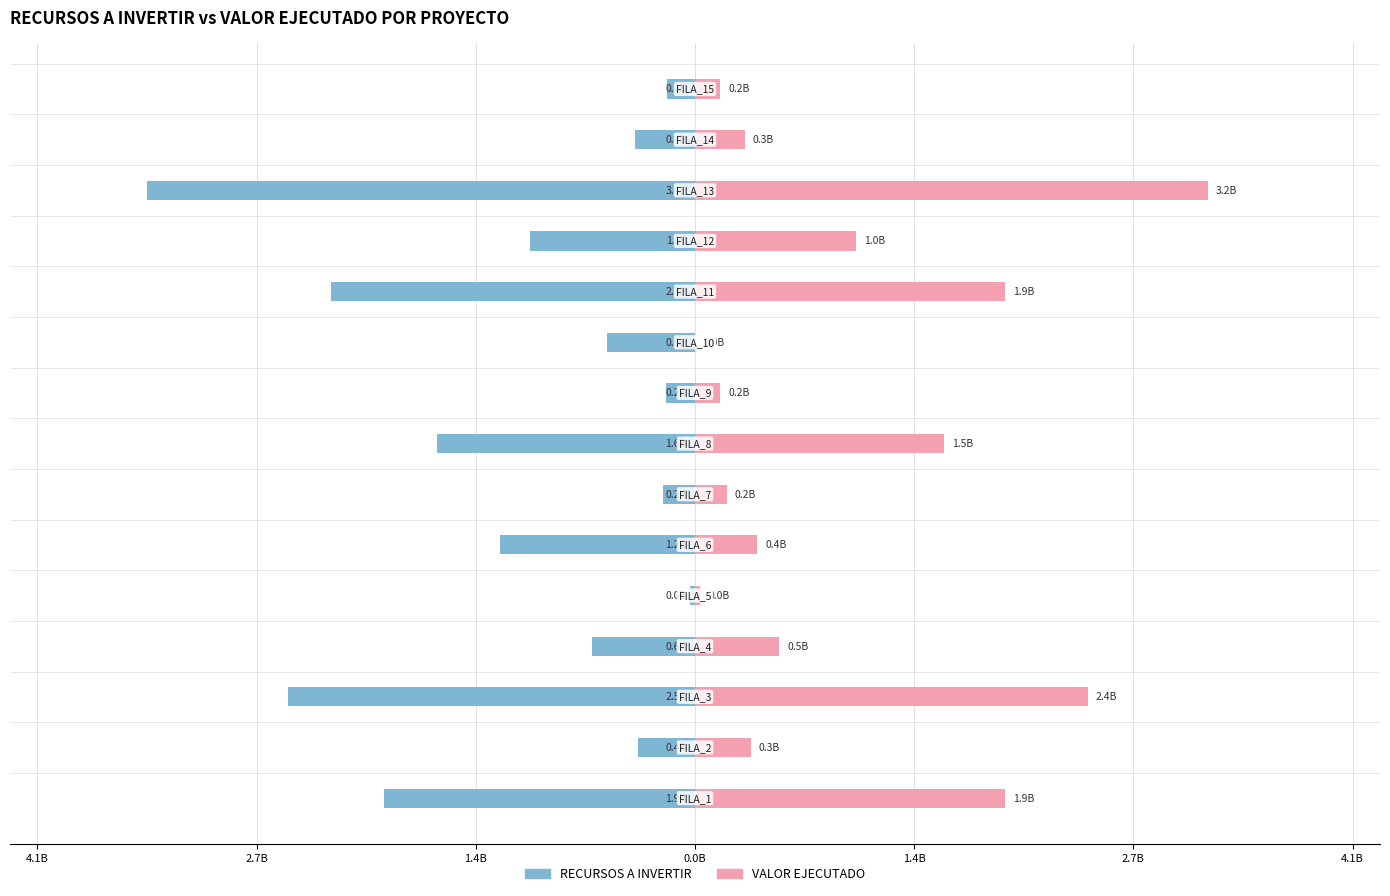

What is the sum of all RECURSOS A INVERTIR values?

-16.4